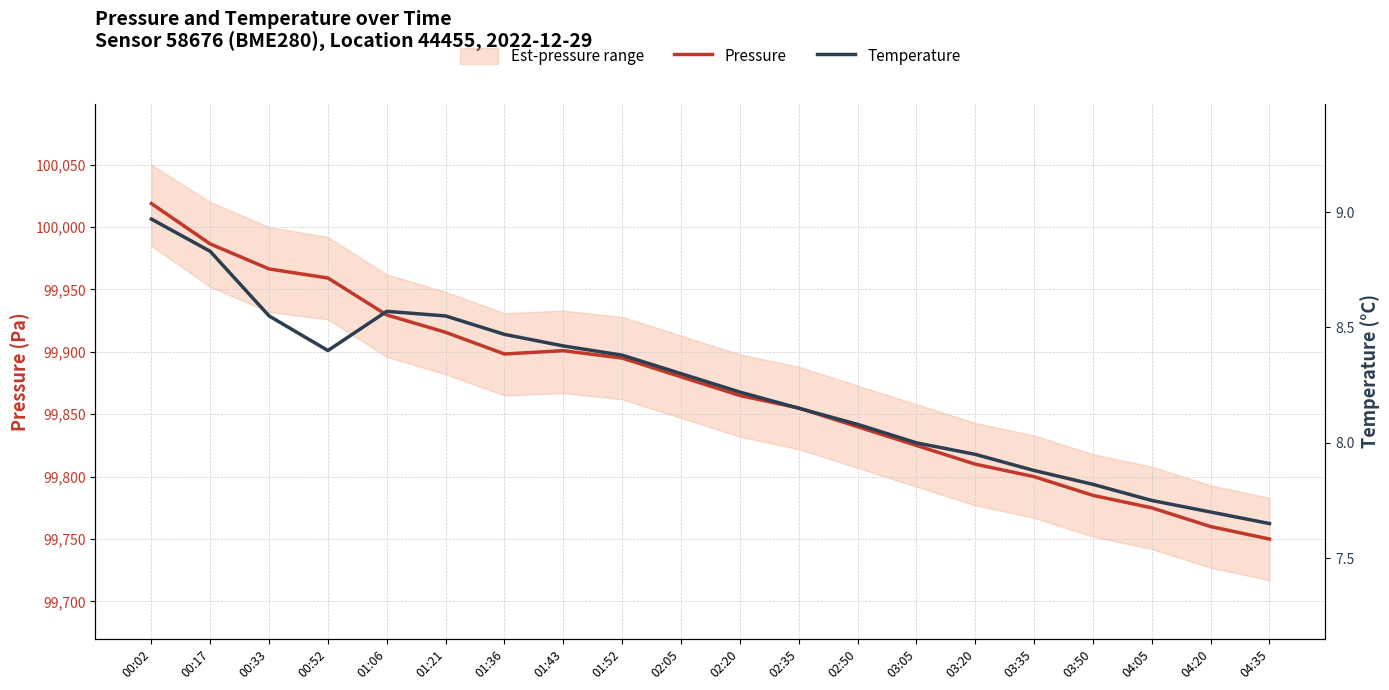

Is the value of Temperature at 01:52 greater than the value of Pressure at 02:05?

No